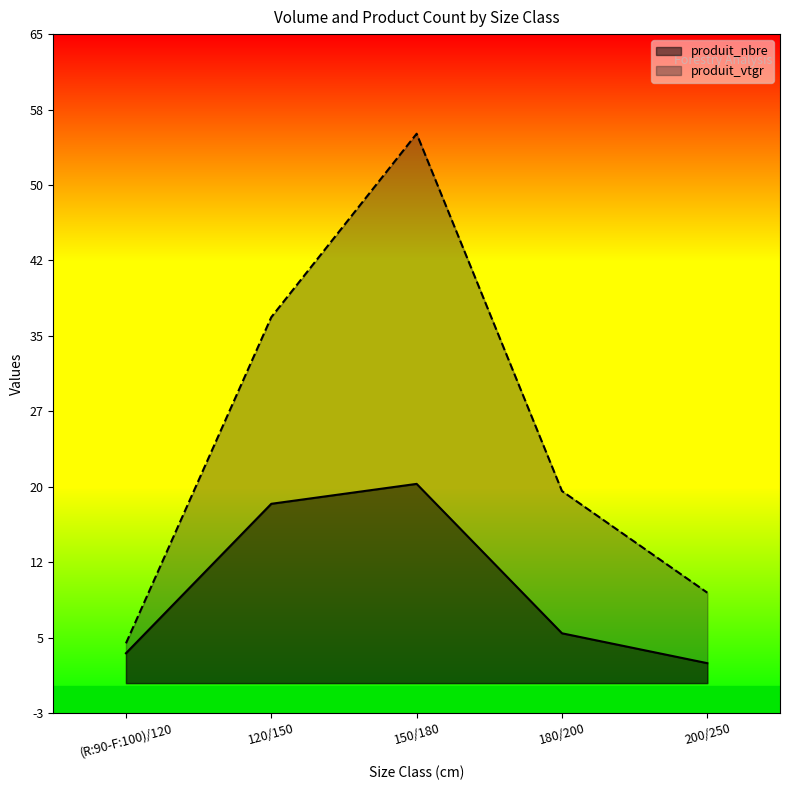

At how many categories does at least one series exceed 9?

4